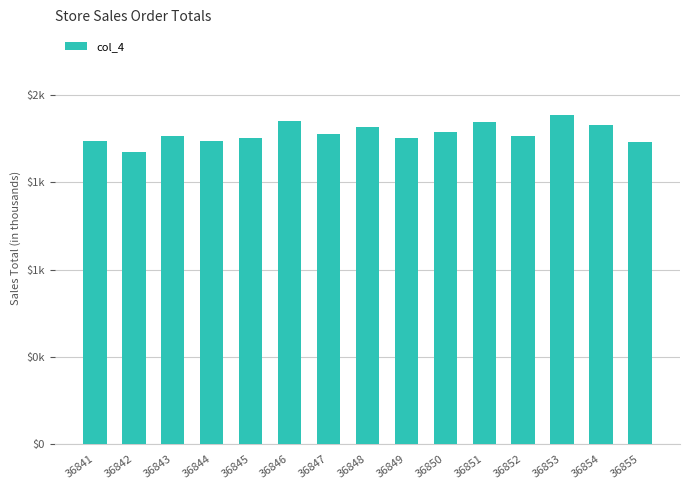

What is the change in value from 36848 to 36855?

-86